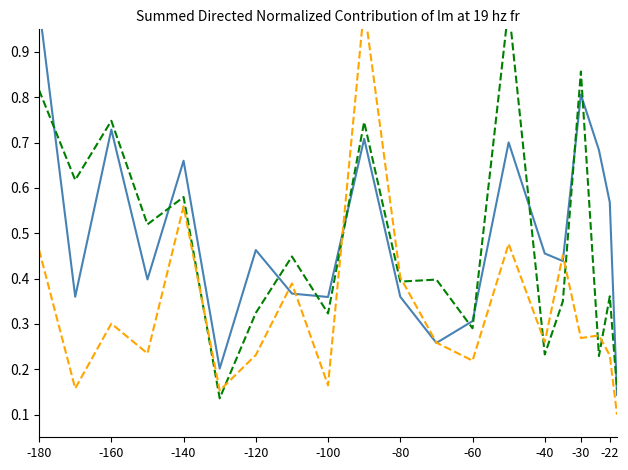

How many intersections are there between Ron Paul and Republican Presidential?

6